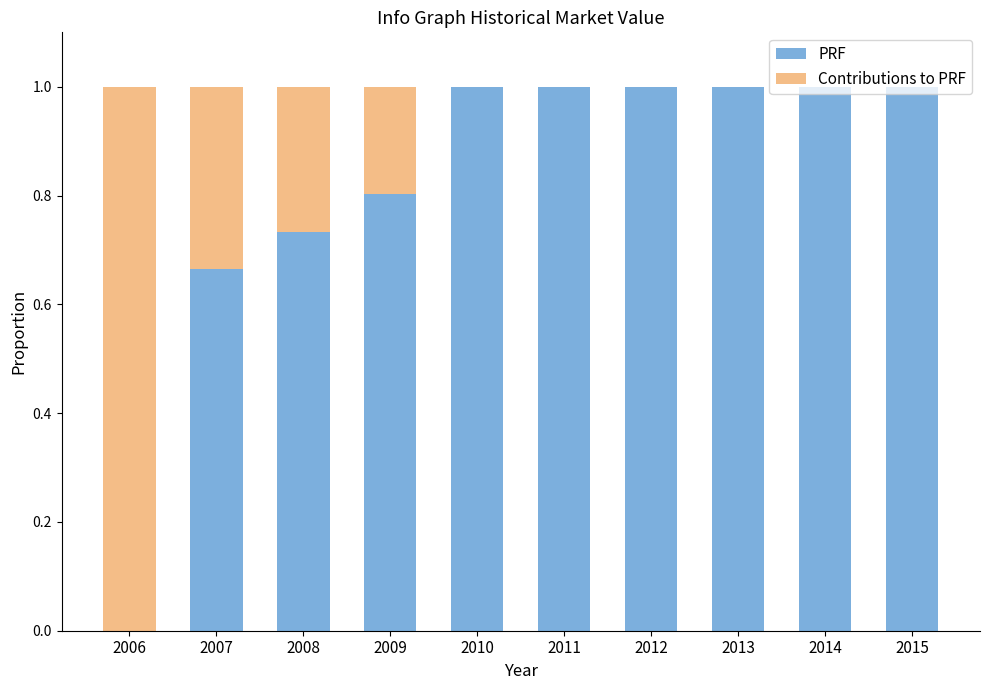

What are all the series names shown in the legend?

PRF, Contributions to PRF